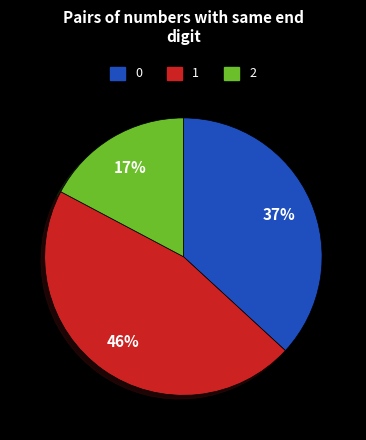

To the nearest percent, what is the average slice percentage?

33%